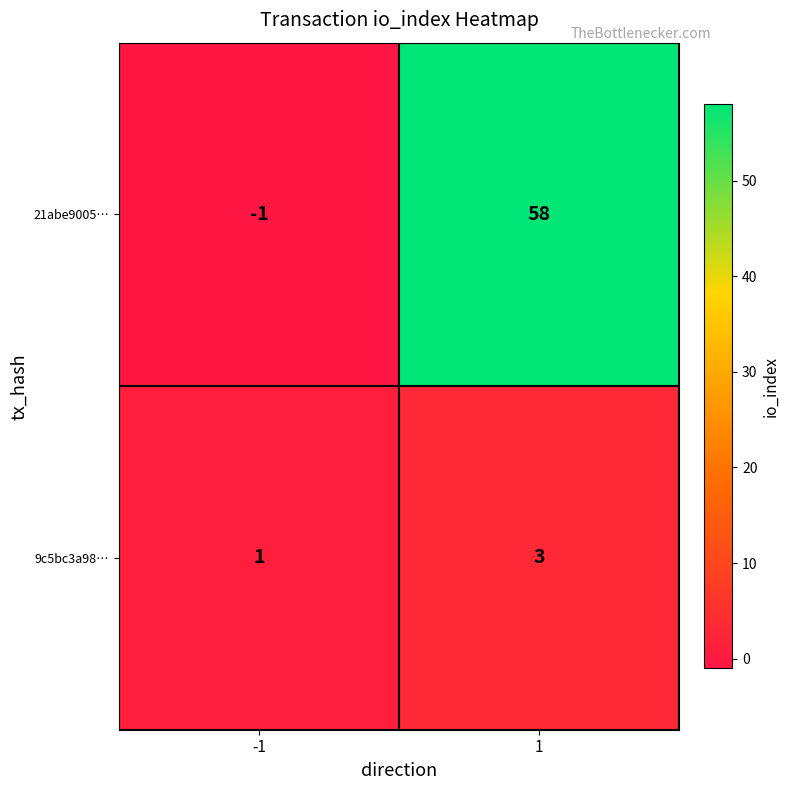

How many series are shown in this chart?

2